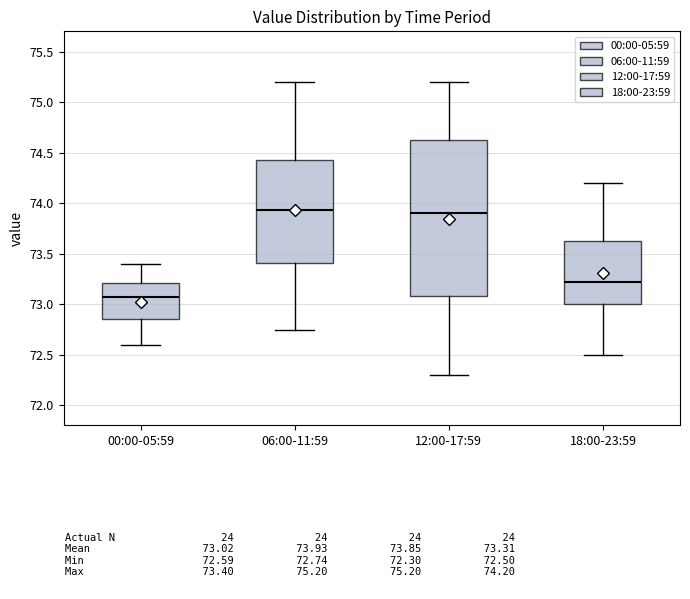

Reading left to right, transcribe this box plot: for each box, give where its median line is, the range the box spans, and where its two whiskers end, as read against the y-axis. The values are not printed on the chart, so give them approximately, as read against the axis.

00:00-05:59: median 73.05, box 72.85 to 73.20, whiskers 72.60 to 73.40
06:00-11:59: median 73.95, box 73.40 to 74.45, whiskers 72.75 to 75.20
12:00-17:59: median 73.90, box 73.10 to 74.65, whiskers 72.30 to 75.20
18:00-23:59: median 73.20, box 73.00 to 73.65, whiskers 72.50 to 74.20